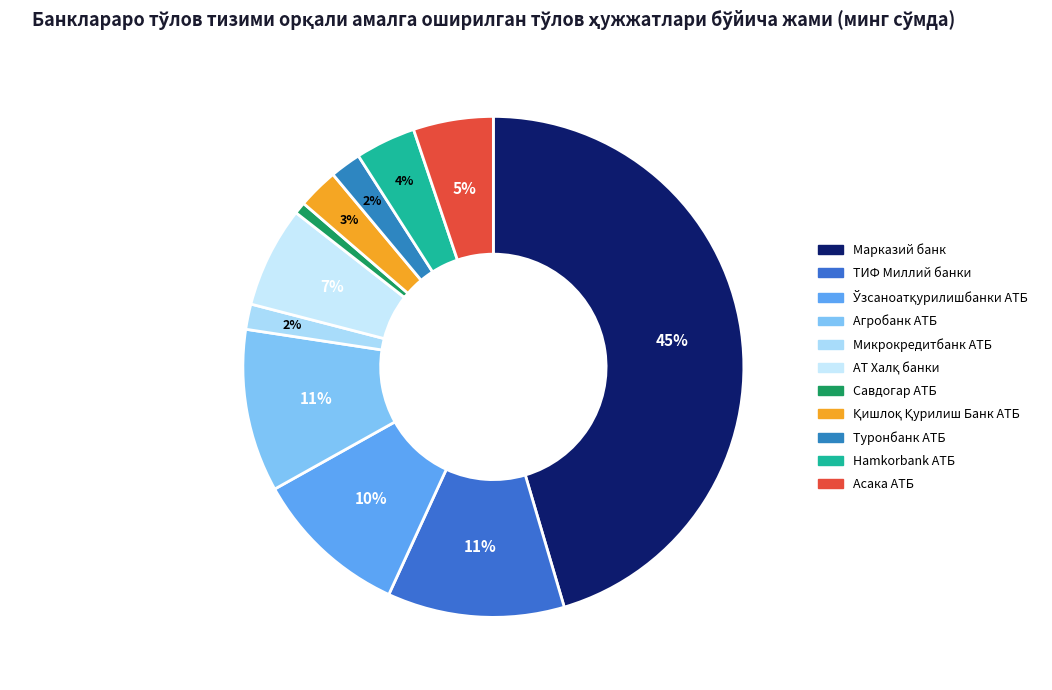

Does Қишлоқ Қурилиш Банк АТБ account for over 50% of the chart?

No